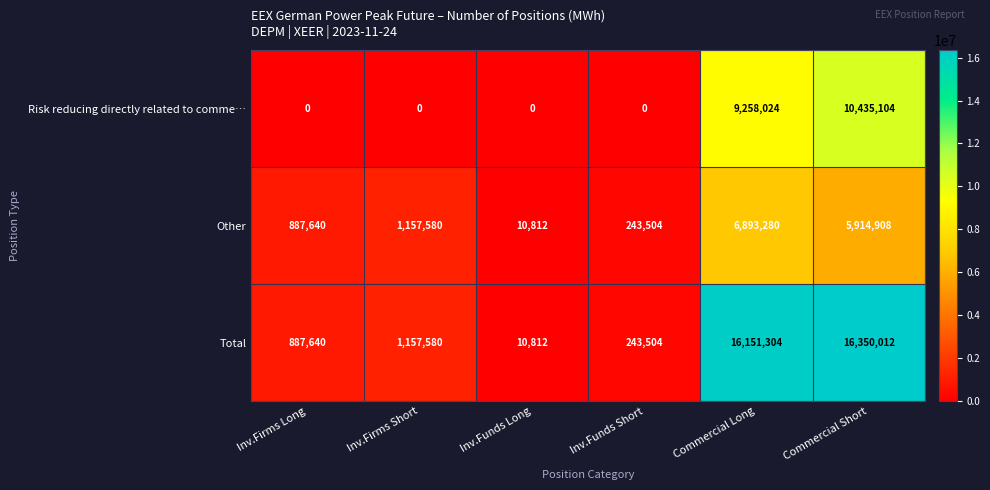

What is the difference between the Other values at Inv.Firms Long and Inv.Firms Short?

269940